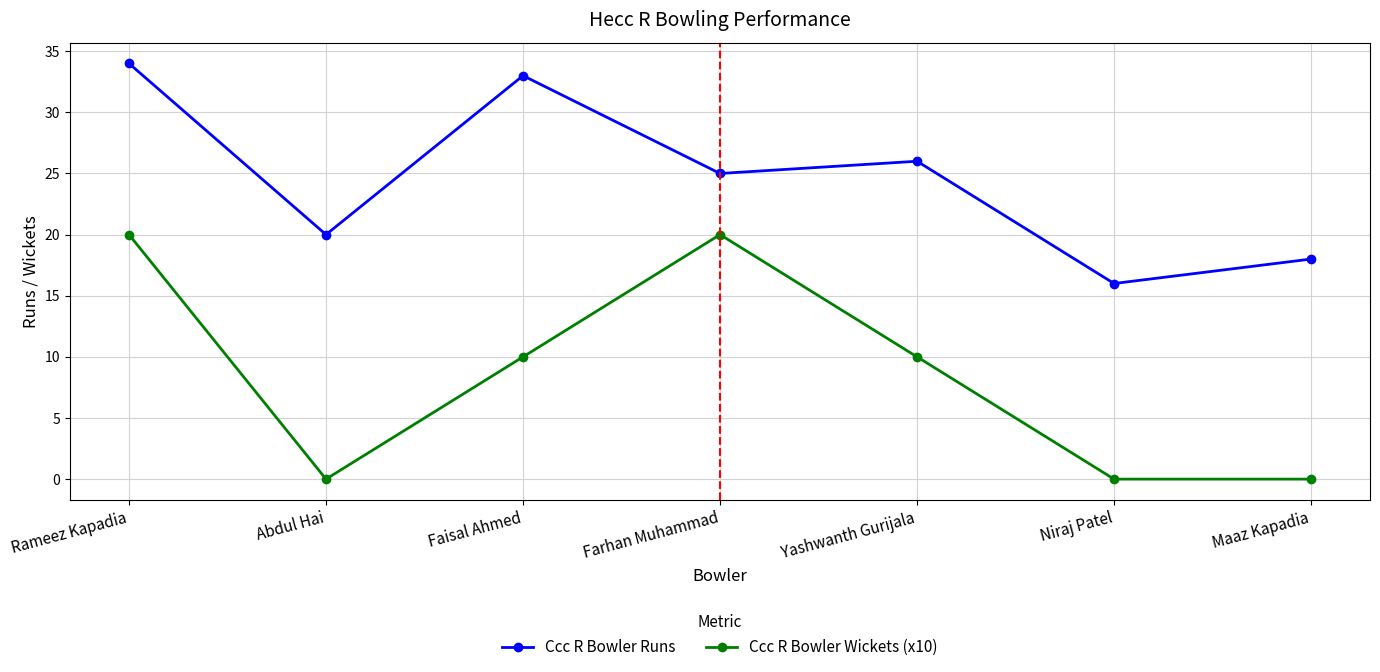

Rank the series by their average value, from highest to lowest.

Ccc R Bowler Runs, Ccc R Bowler Wickets (x10)